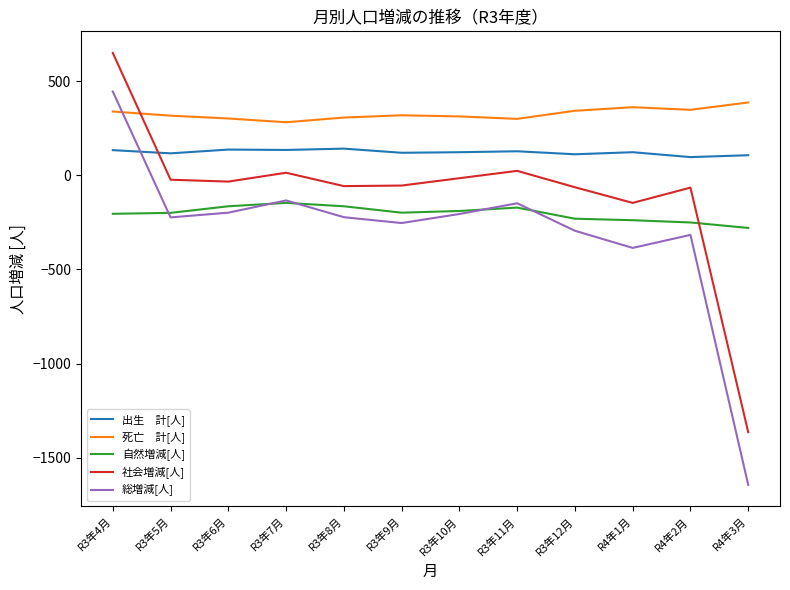

What is the total value across all series at R3年9月?

-71